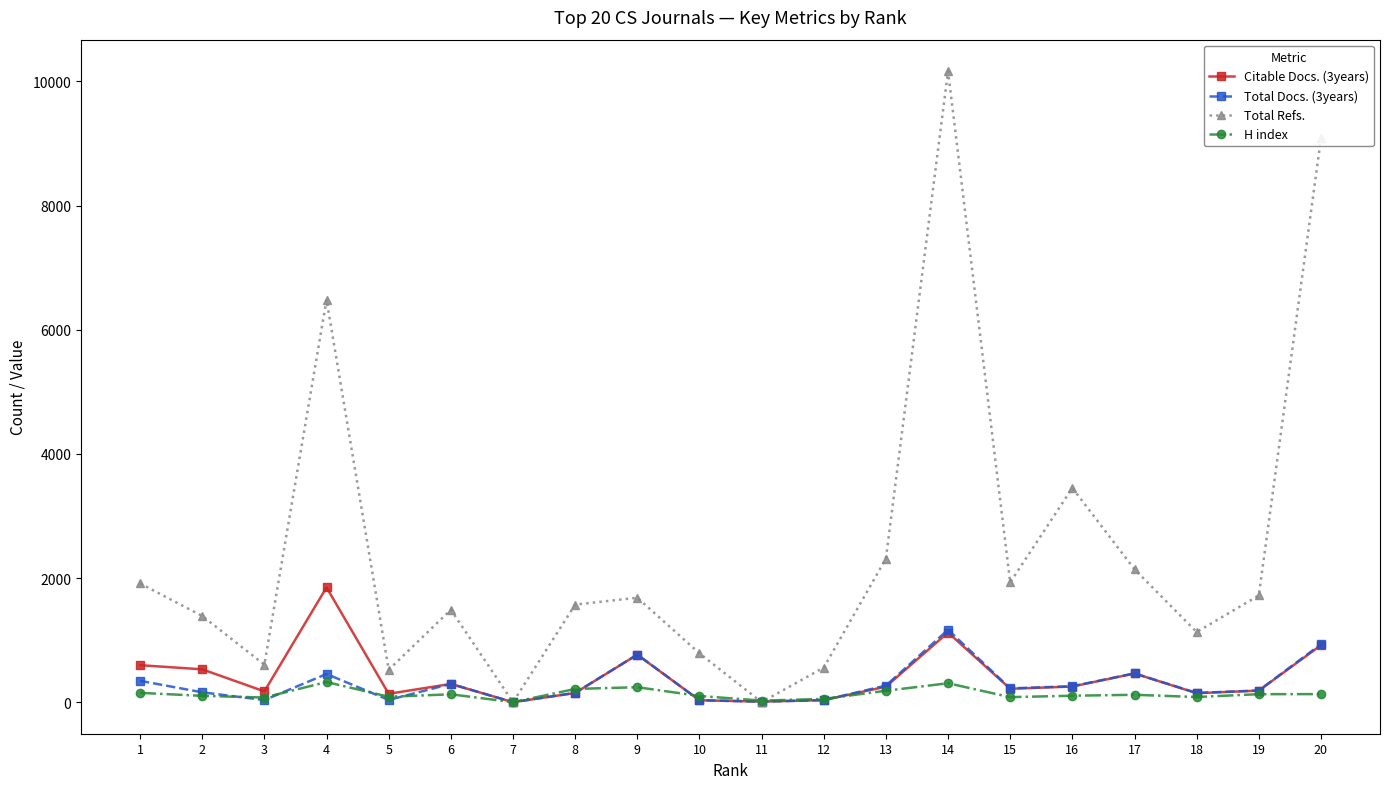

List the series in order of their peak value, lowest first.

H index, Total Docs. (3years), Citable Docs. (3years), Total Refs.